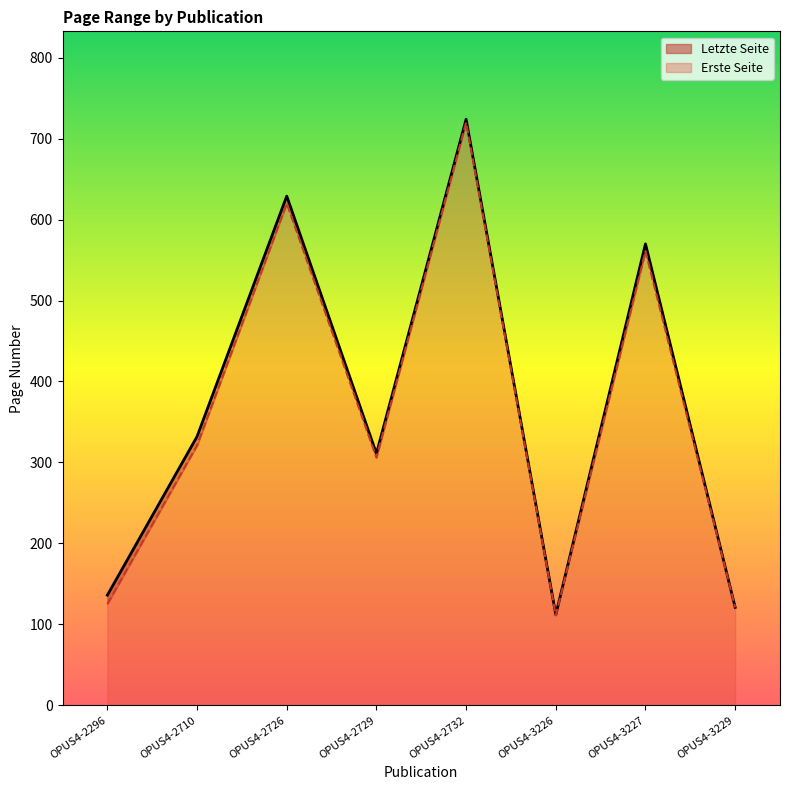

Which category has the lowest value in the Erste Seite series?

OPUS4-3226